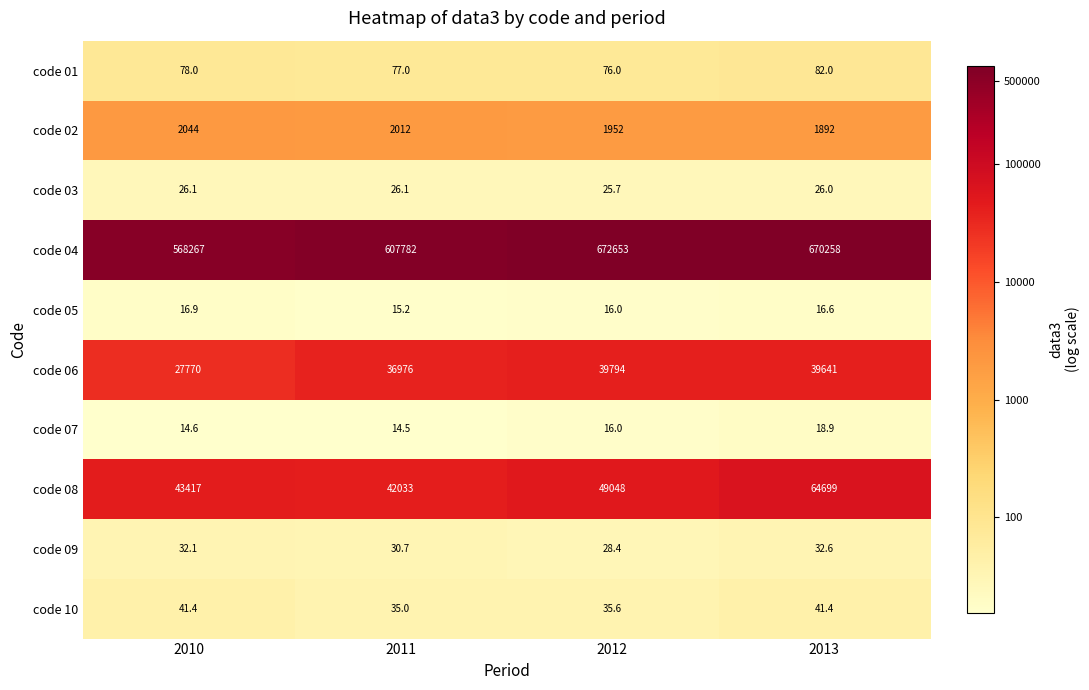

True or false: code 04 has a value of 672653.0 at 2012.

True